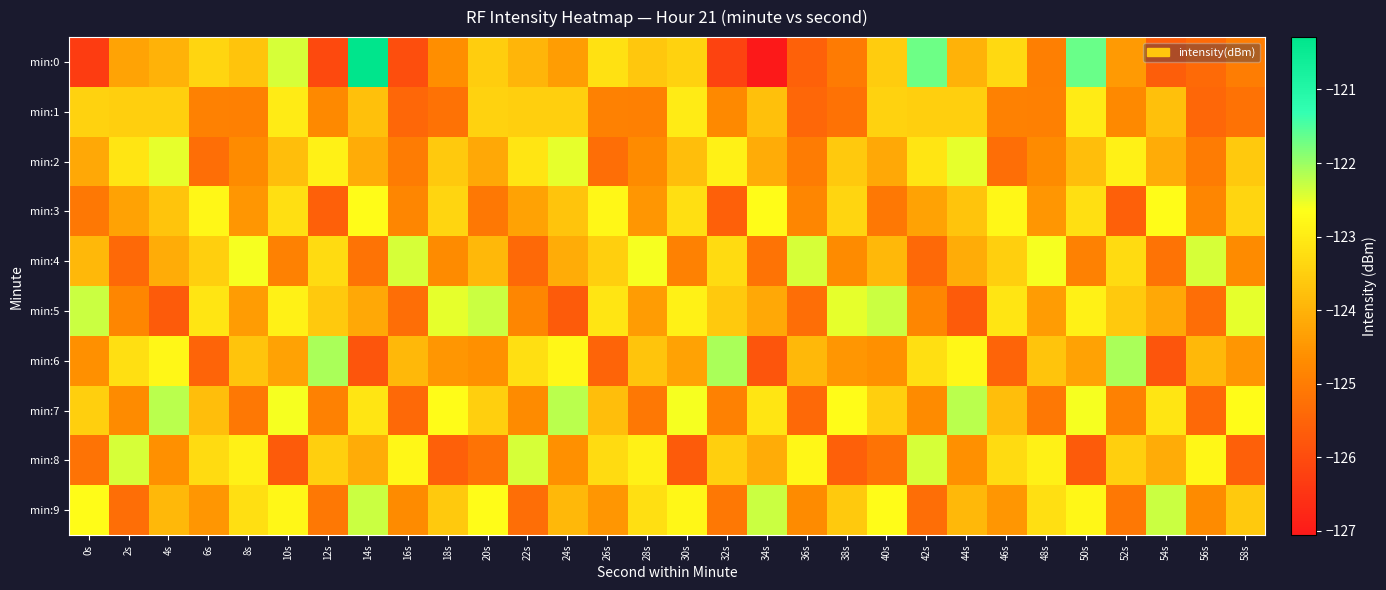

Which label corresponds to the largest value in the chart?

14s